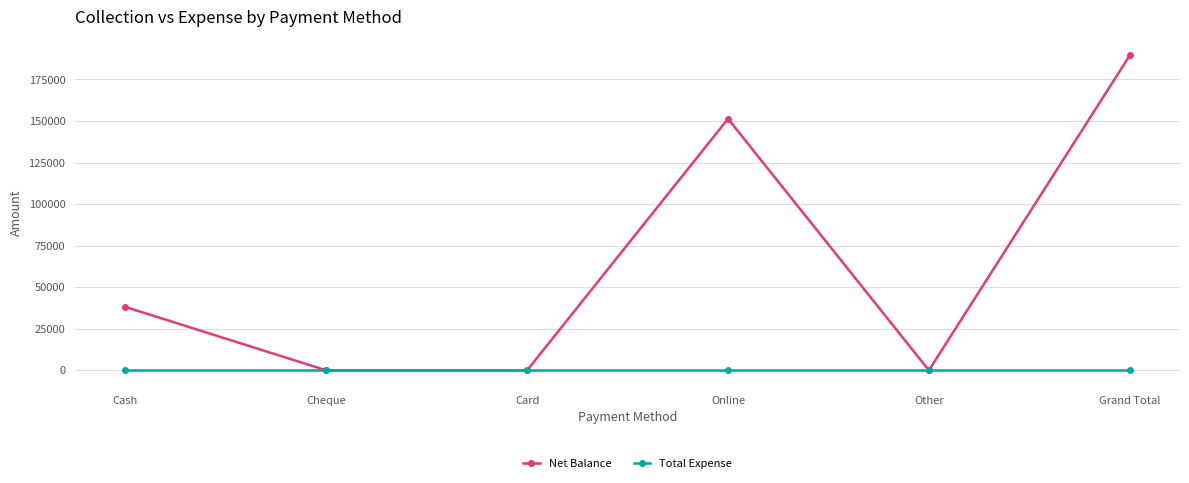

What are all the series names shown in the legend?

Net Balance, Total Expense